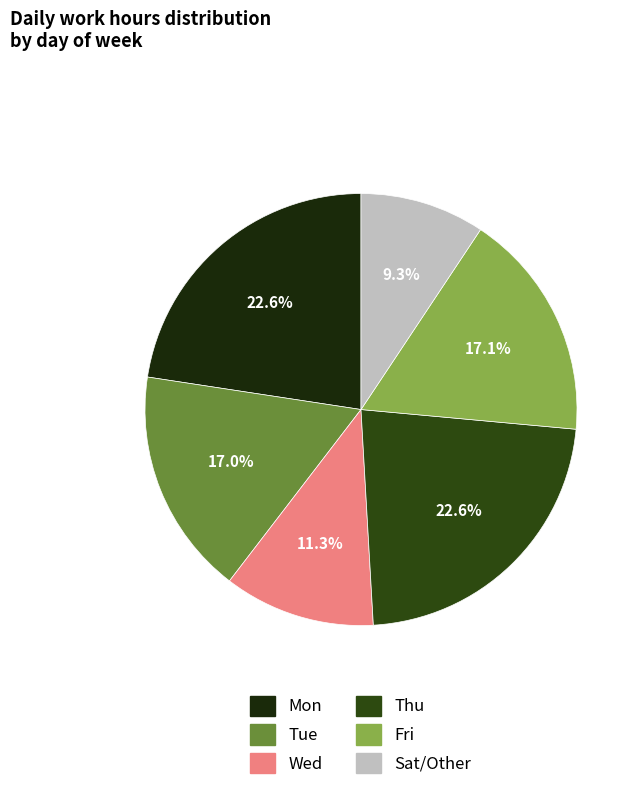

What is the smallest slice in the pie chart?

Sat